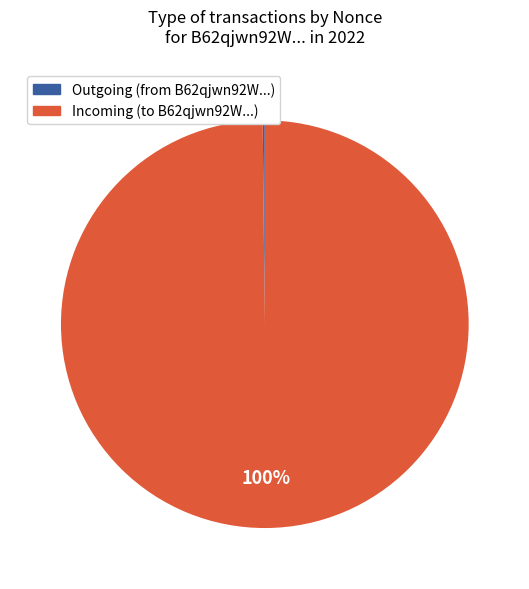

Is there a majority slice in this chart?

Yes